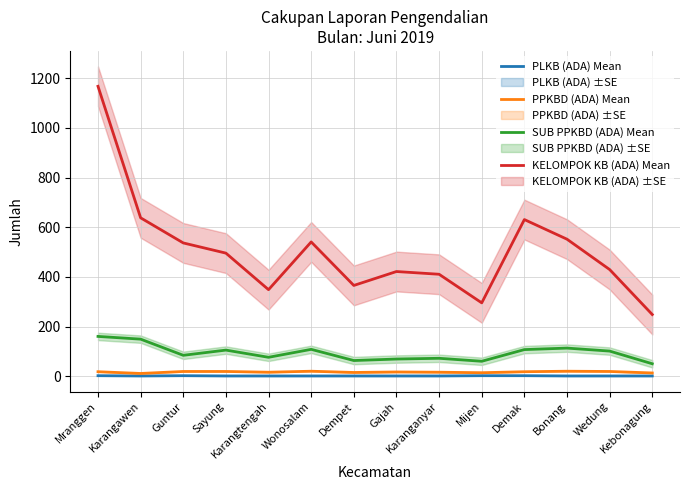

Count the number of categories in the chart.

14